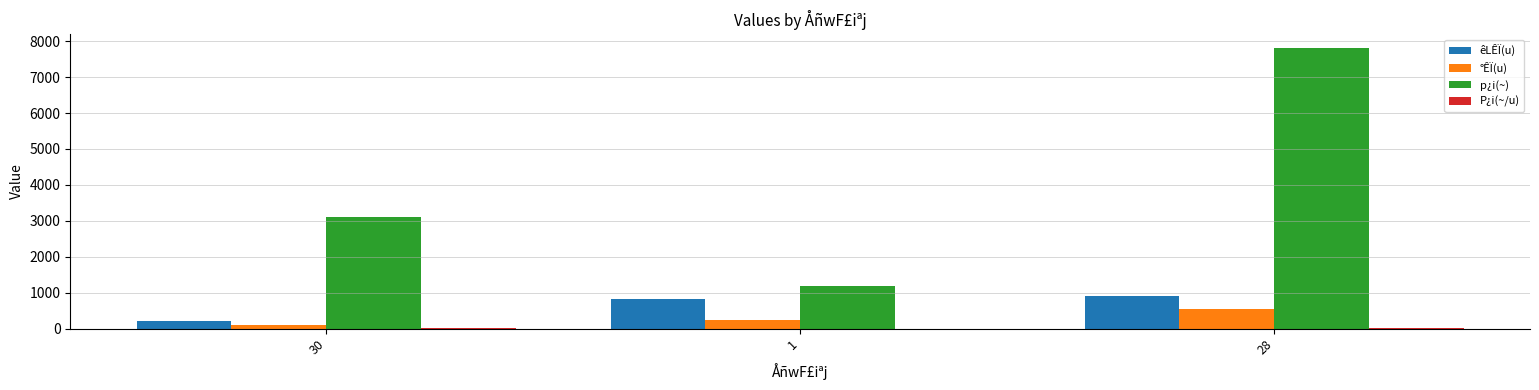

Which series changed the most between 30 and 1?

p¿i(~)